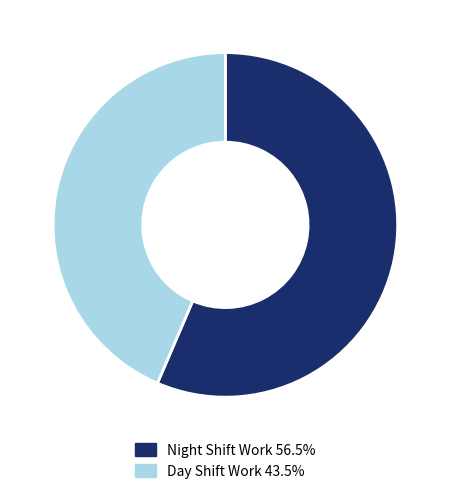

Do Day Shift Work 43.5% and Night Shift Work 56.5% together represent more than half of the pie?

Yes